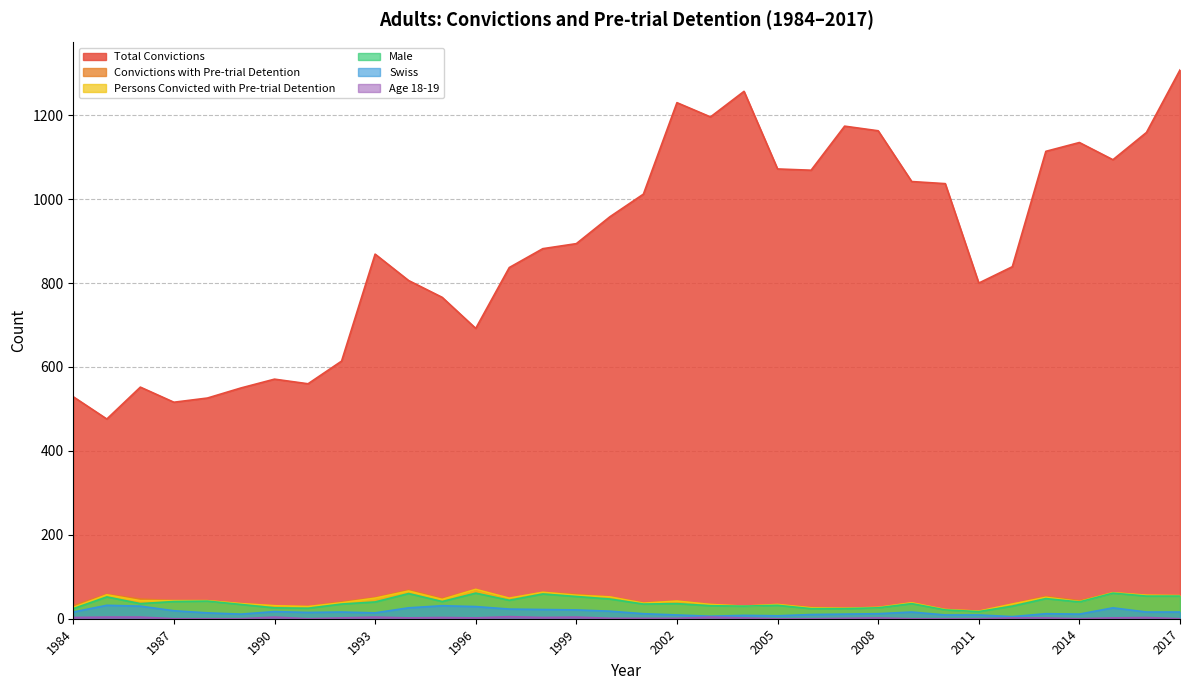

The value of Male at 2002 is 53. True or false?

False